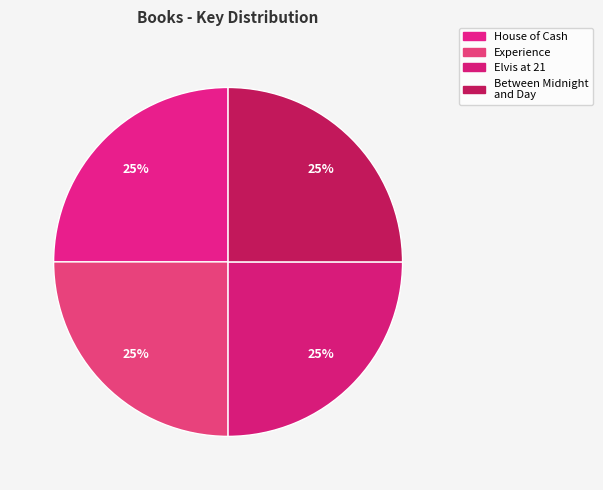

Is there a majority slice in this chart?

No